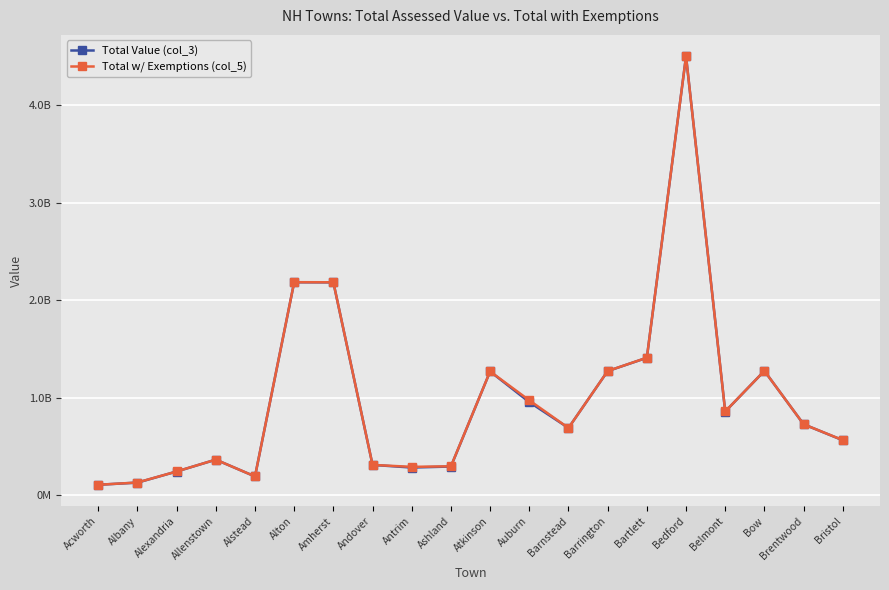

Reading right to left, list all the values displayed in this chart.

Total Value (col_3): Bristol=561928868	Brentwood=726114944	Bow=1273679091	Belmont=856292887	Bedford=4501385220	Bartlett=1408042345	Barrington=1271509480	Barnstead=688075512	Auburn=953162390	Atkinson=1267974976	Ashland=292390188	Antrim=281895793	Andover=309030637	Amherst=2181952311	Alton=2183135260	Alstead=190532681	Allenstown=362872455	Alexandria=241223081	Albany=127114916	Acworth=105056003
Total w/ Exemptions (col_5): Bristol=563361604	Brentwood=726114944	Bow=1273682595	Belmont=857347669	Bedford=4501388919	Bartlett=1409030237	Barrington=1272177931	Barnstead=688075512	Auburn=971767791	Atkinson=1267974976	Ashland=294840035	Antrim=288897642	Andover=309039076	Amherst=2182867261	Alton=2183855295	Alstead=190532753	Allenstown=363294019	Alexandria=241448861	Albany=128402173	Acworth=105062133